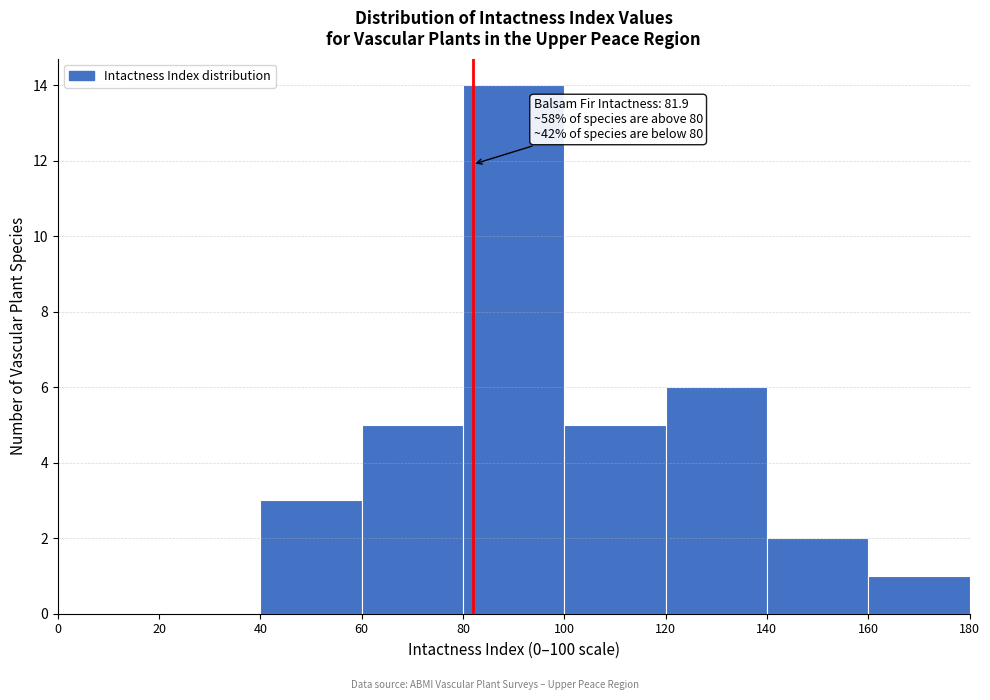

Which range on the x-axis has the tallest bar?

80 to 100